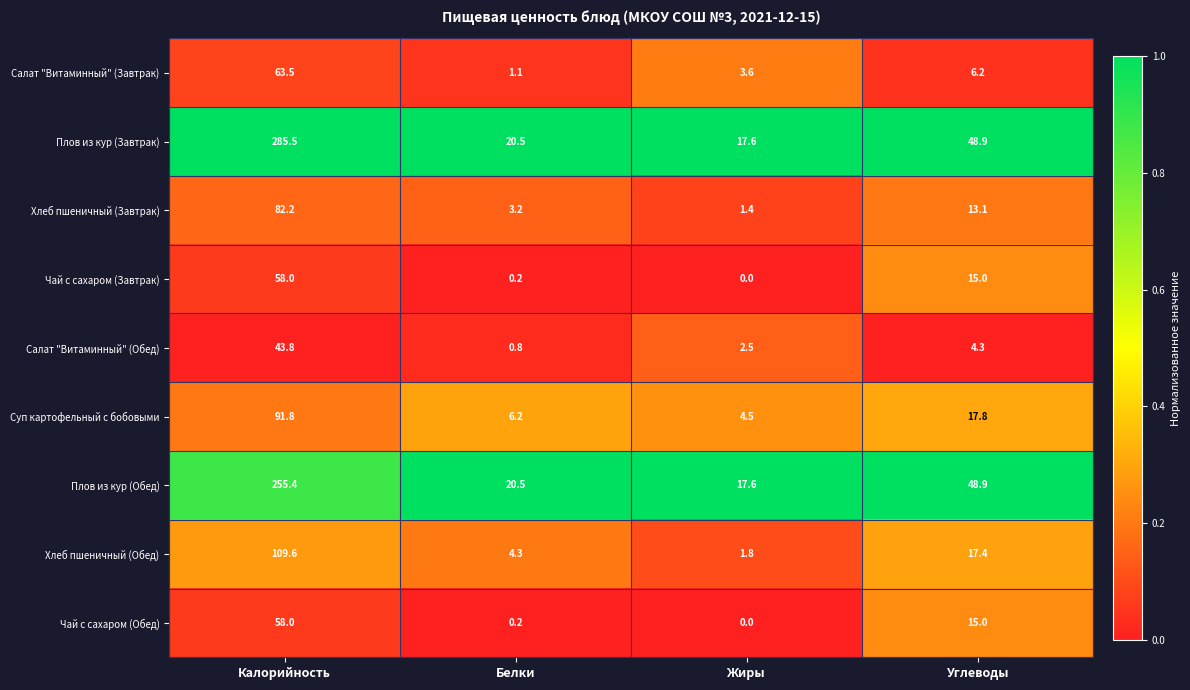

List the labels in order of Плов из кур (Обед) value, largest first.

Калорийность, Углеводы, Белки, Жиры